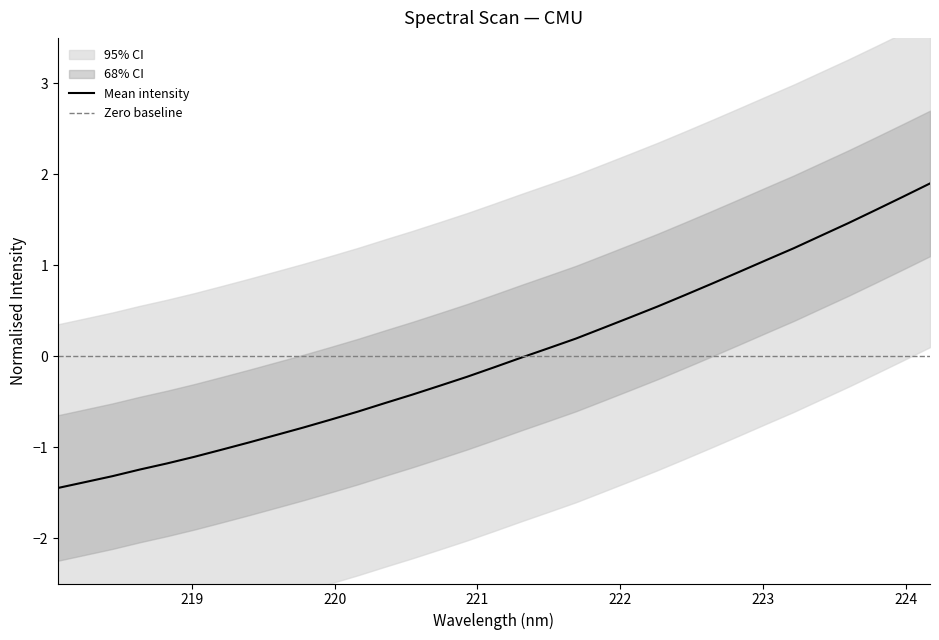

Which label corresponds to the largest value in the chart?

224.1709